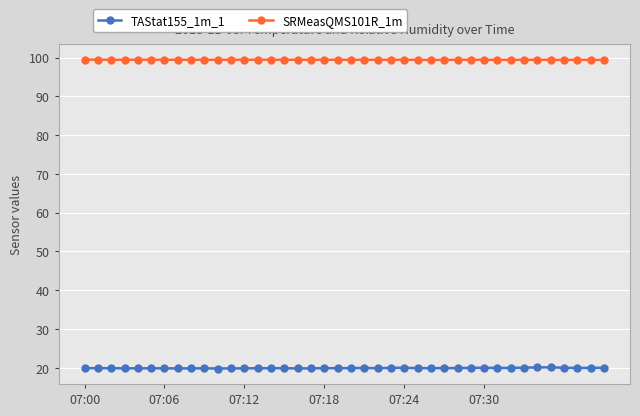

What is the value of the TAStat155_1m_1 point at the 34th from the left?

20.1